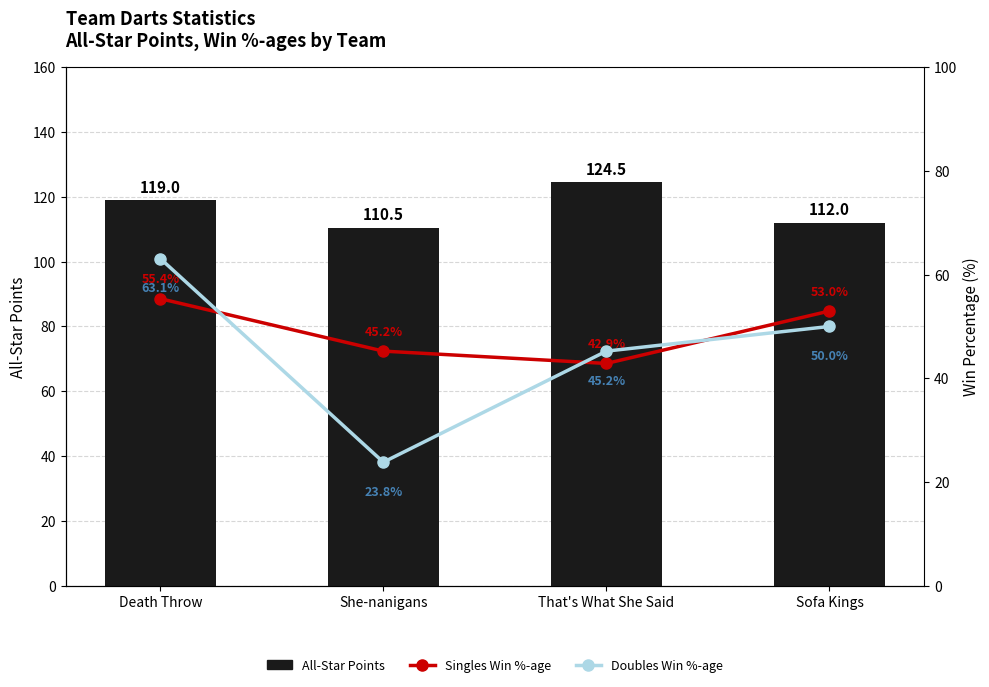

List the labels in order of Singles Win %-age value, smallest first.

That's What She Said, She-nanigans, Sofa Kings, Death Throw